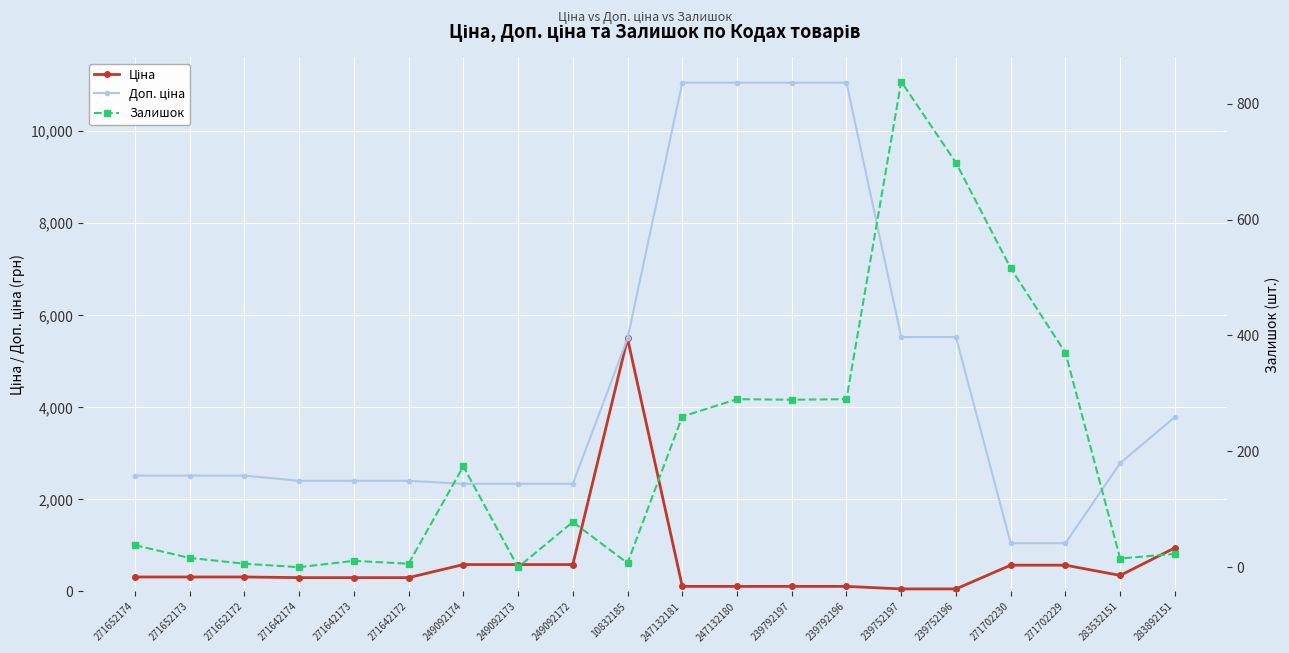

What value does the Ціна series have at 271652172?

314.7